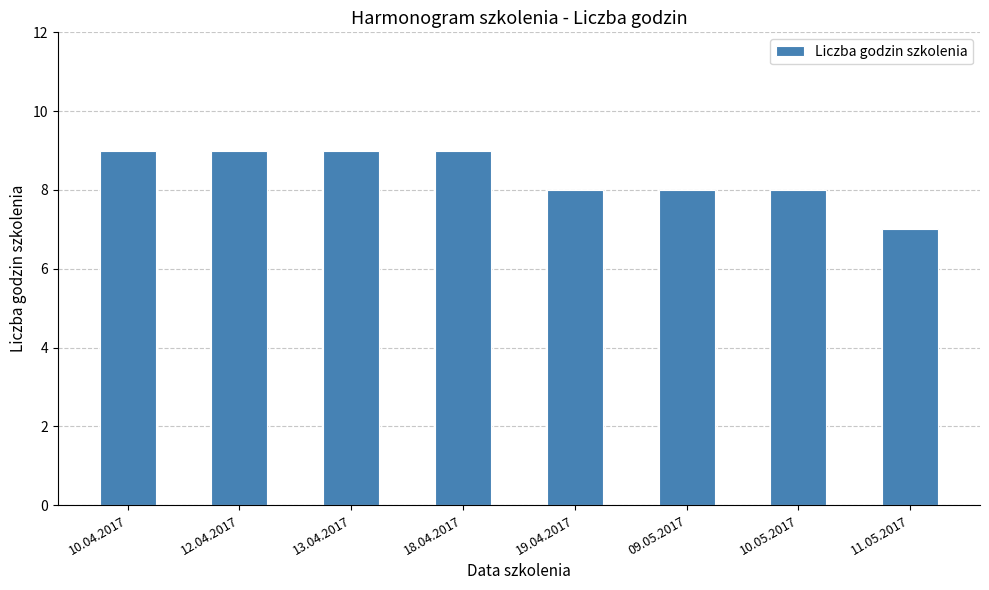

Are the bars grouped side by side (vs. stacked)?

No